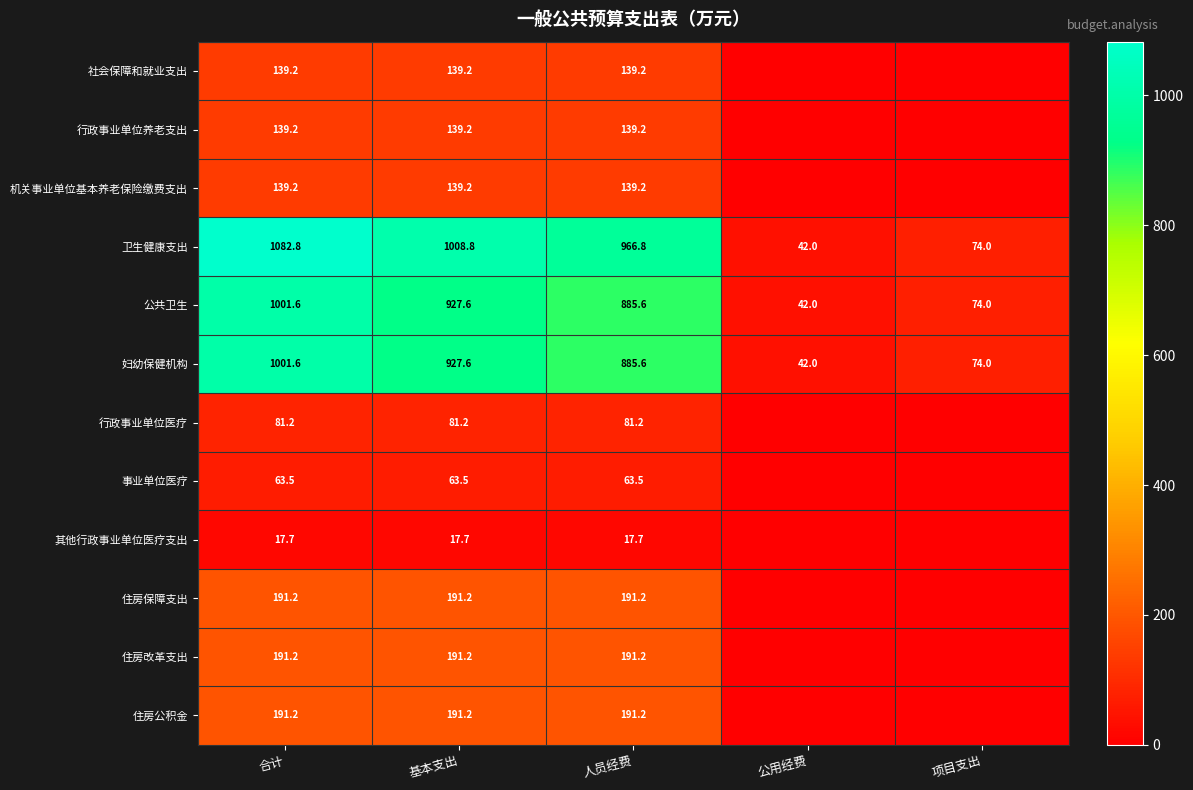

What is the difference between the highest and lowest values at 人员经费?

949.1